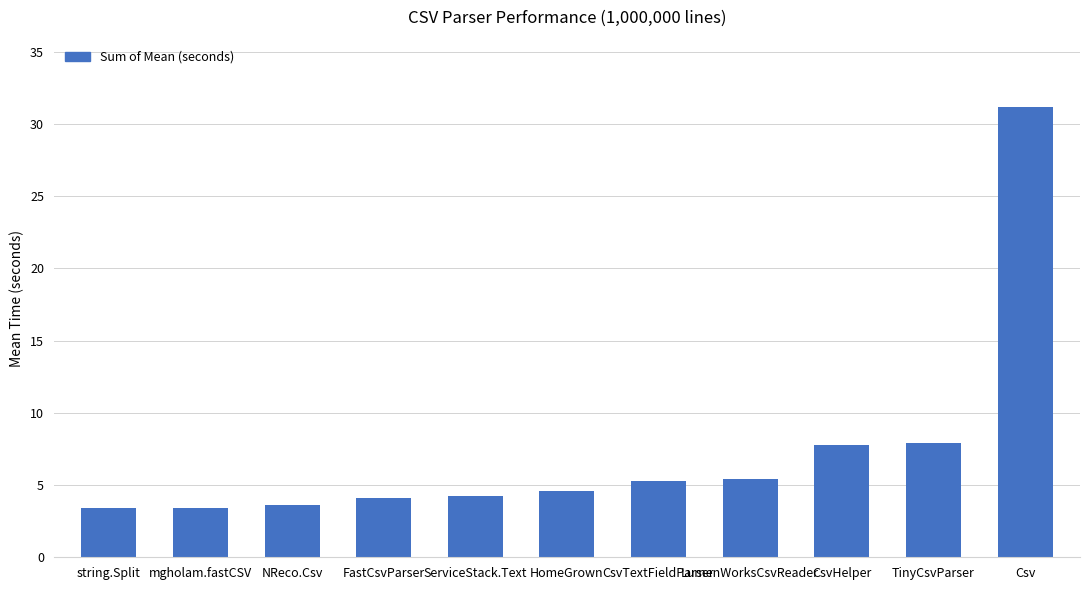

What is the label of the 6th bar from the left?

HomeGrown